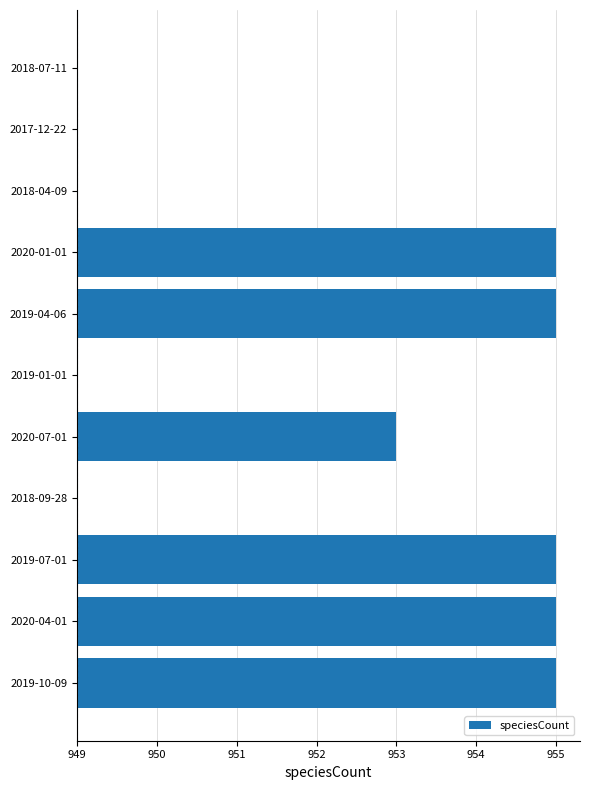

Are the bars horizontal?

Yes